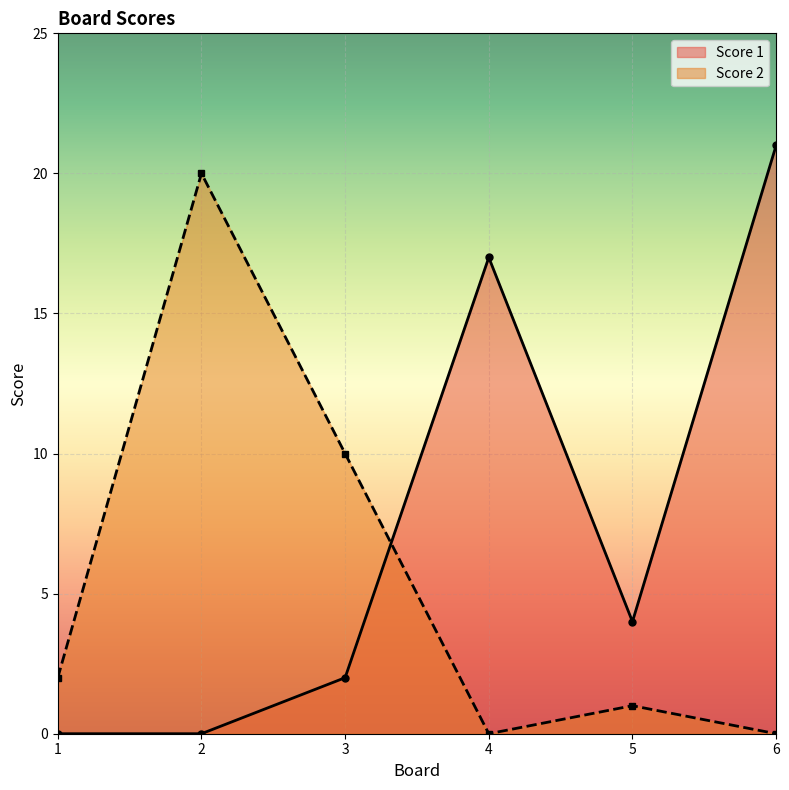

Which series changed the most between 2 and 5?

Score 2